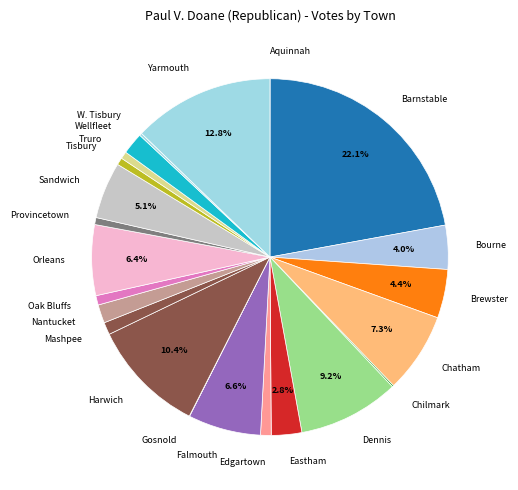

What percentage do Barnstable and Brewster together represent?

26.5%